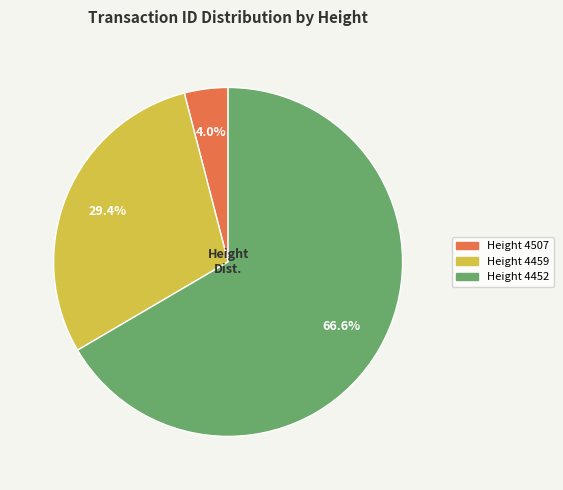

Does any single category account for the majority?

Yes